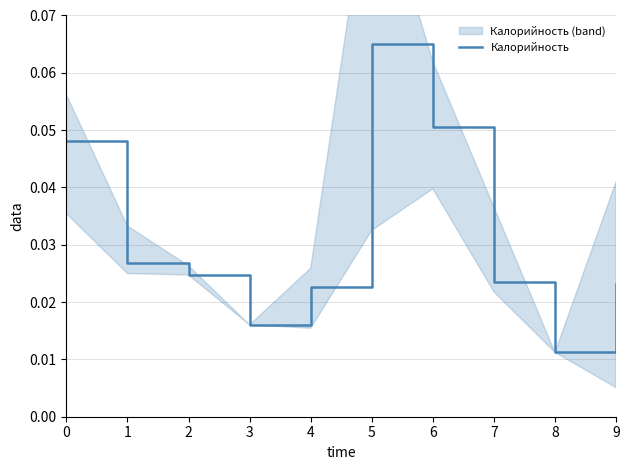

List the labels in order of value, smallest first.

8, 3, 4, 9, 7, 2, 1, 0, 6, 5